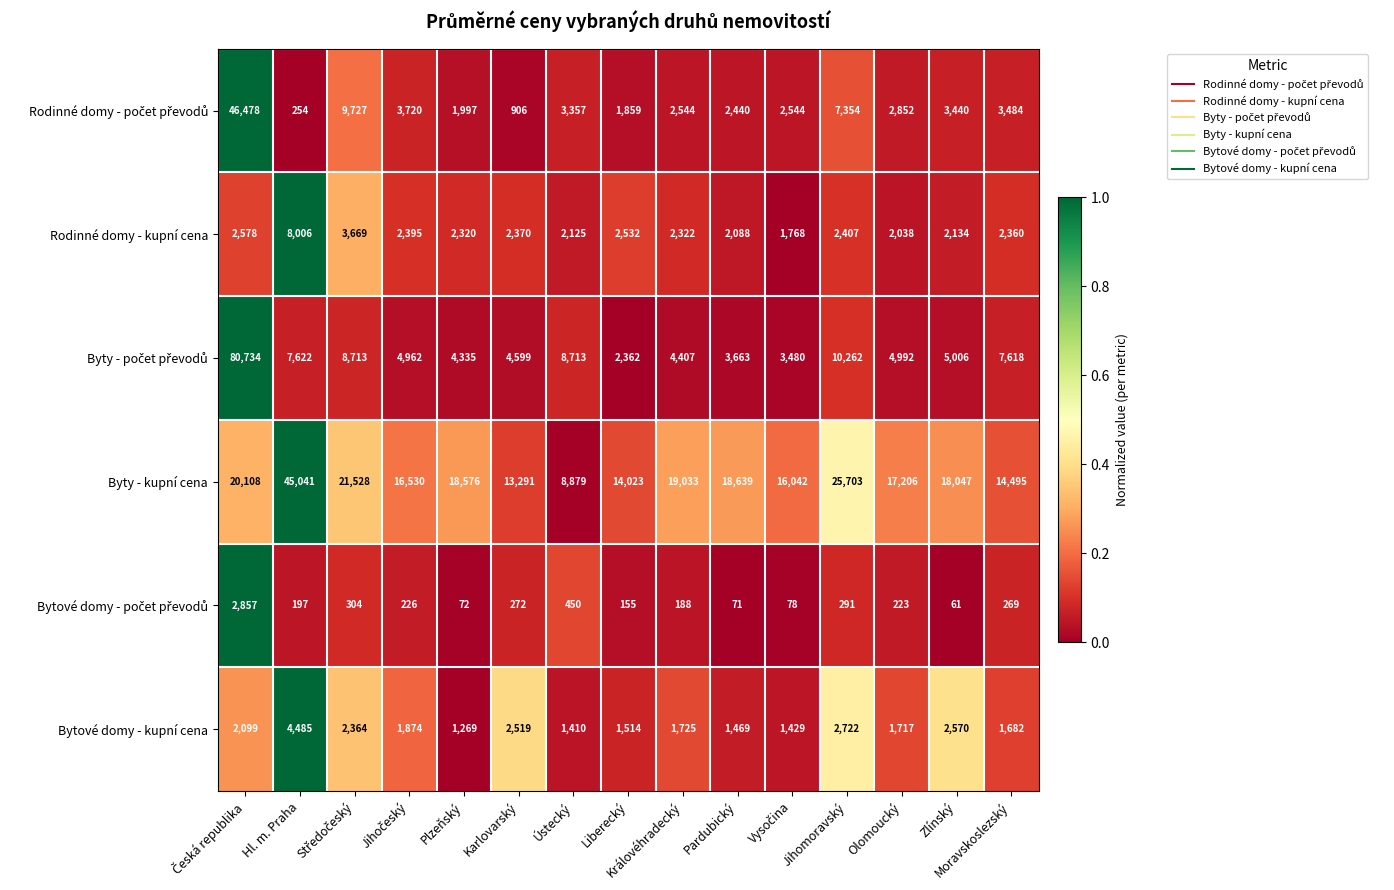

What is the sum of the Rodinné domy - kupní cena values at Karlovarský and Plzeňský?

4690